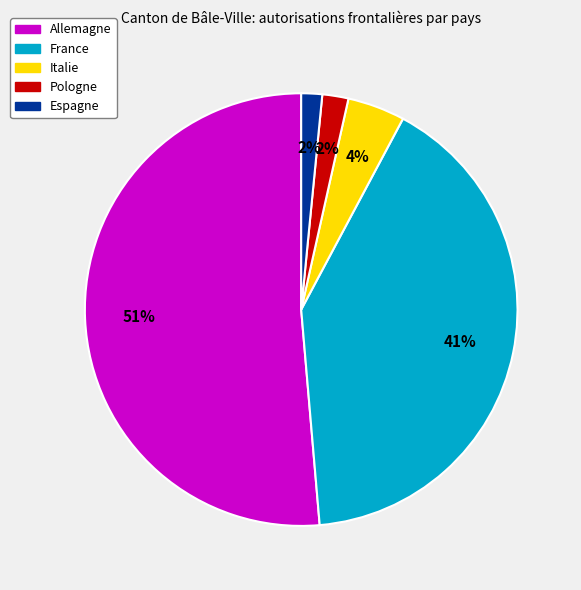

Is the sum of Pologne and Italie greater than half?

No